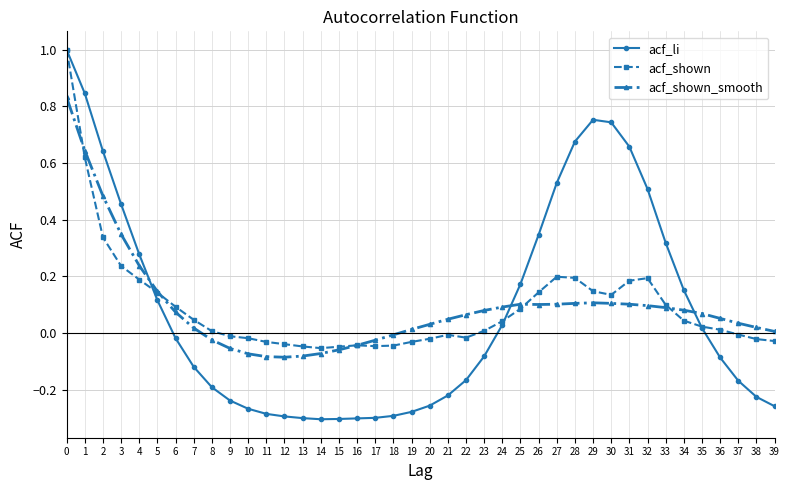

True or false: acf_shown_smooth has a value of 0.5 at 2.

True